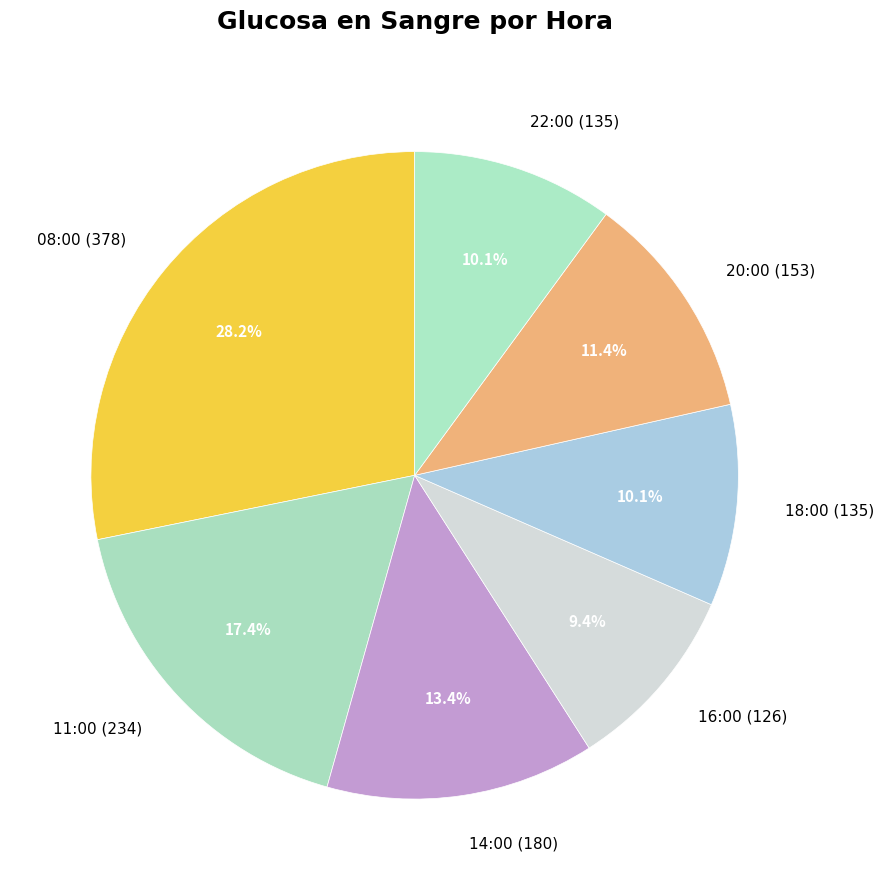

Is the sum of 11:00 (234) and 18:00 (135) greater than half?

No